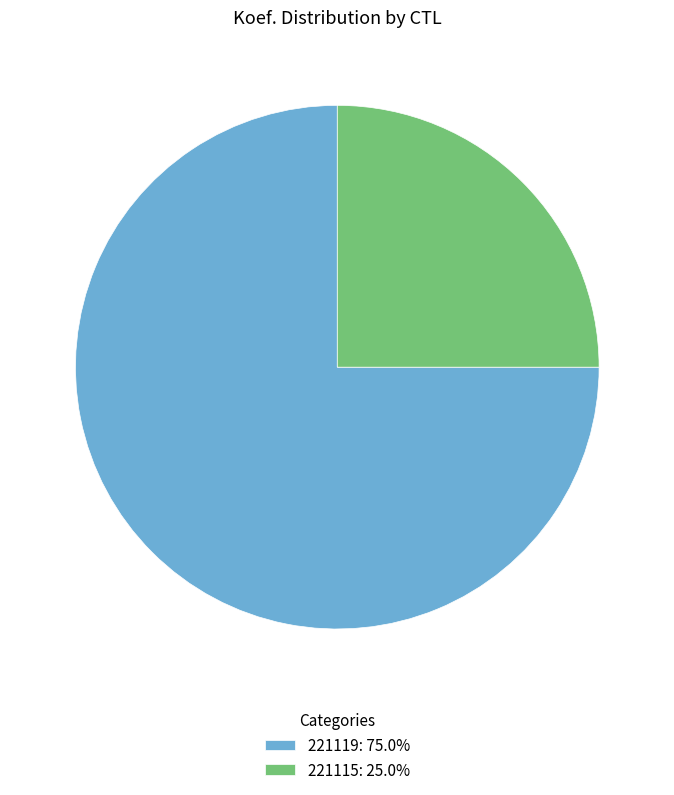

What is the majority slice?

221119